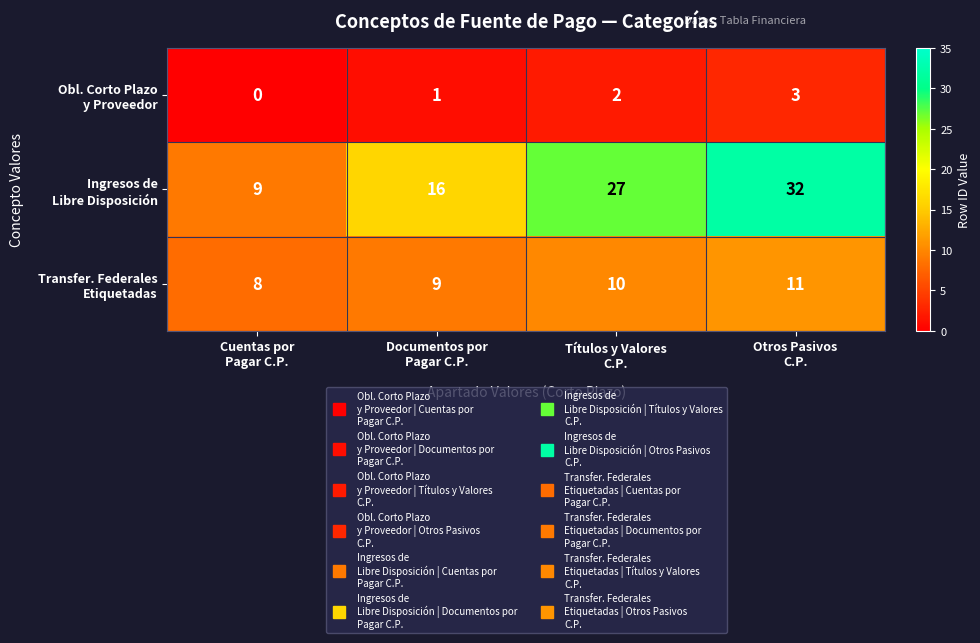

Which category has the lowest value across all series?

Cuentas por
Pagar C.P.